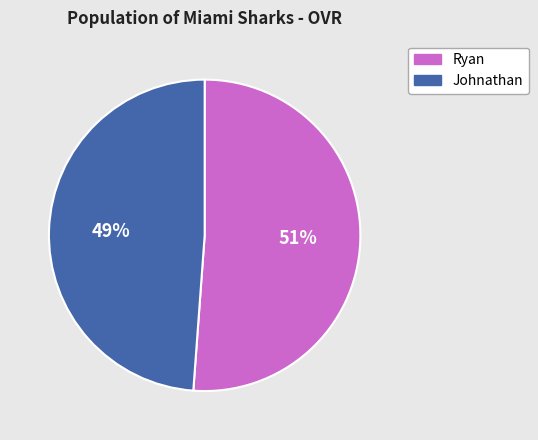

Is Ryan the majority of the pie?

Yes